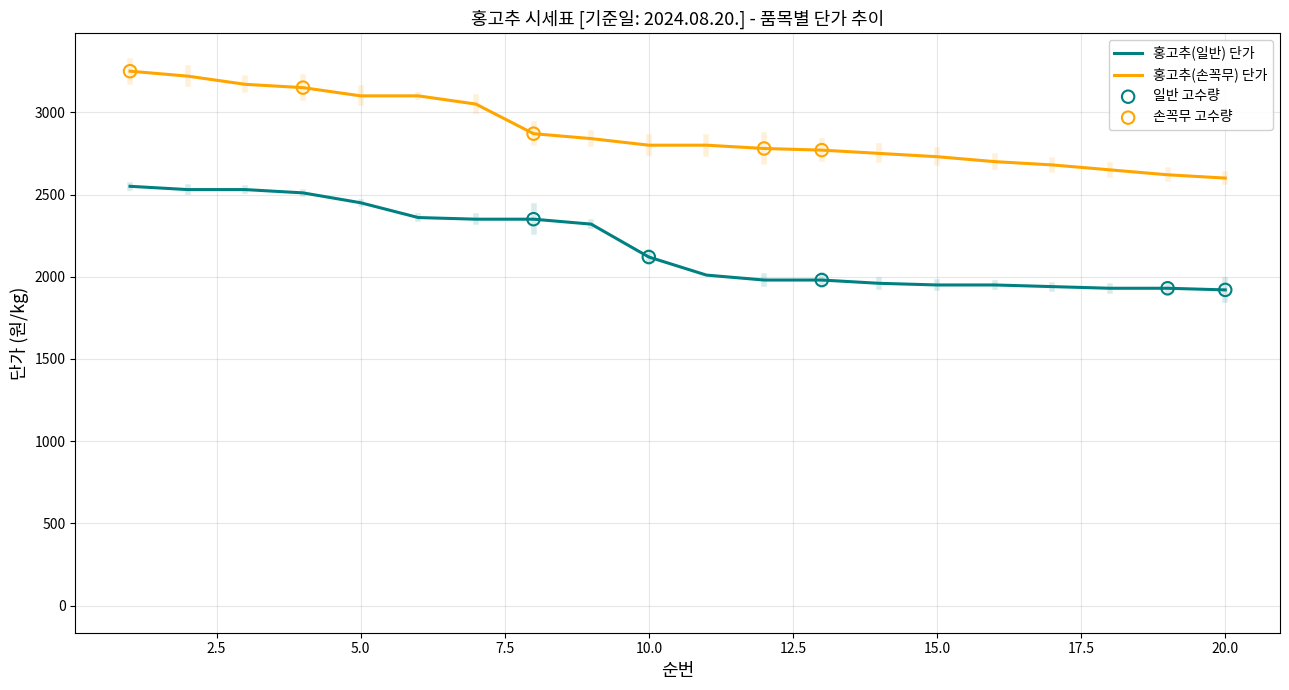

What is the highest value of the 홍고추(일반) 단가 series?

2550